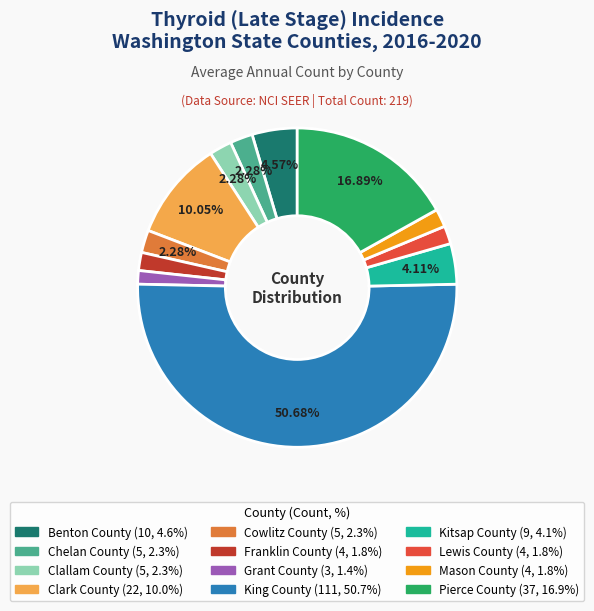

Between Mason County and King County, which is larger?

King County